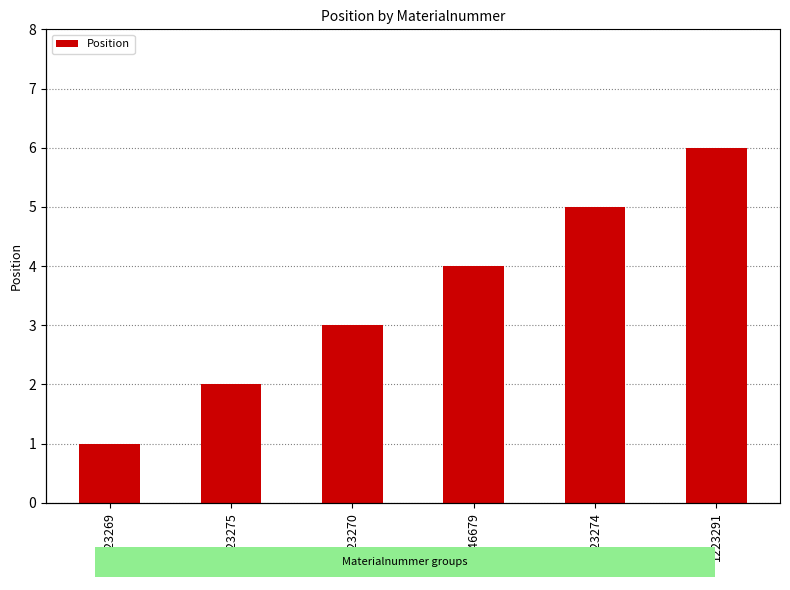

List the labels in order of value, largest first.

1223291, 1223274, M46679, 1223270, 1223275, 1223269